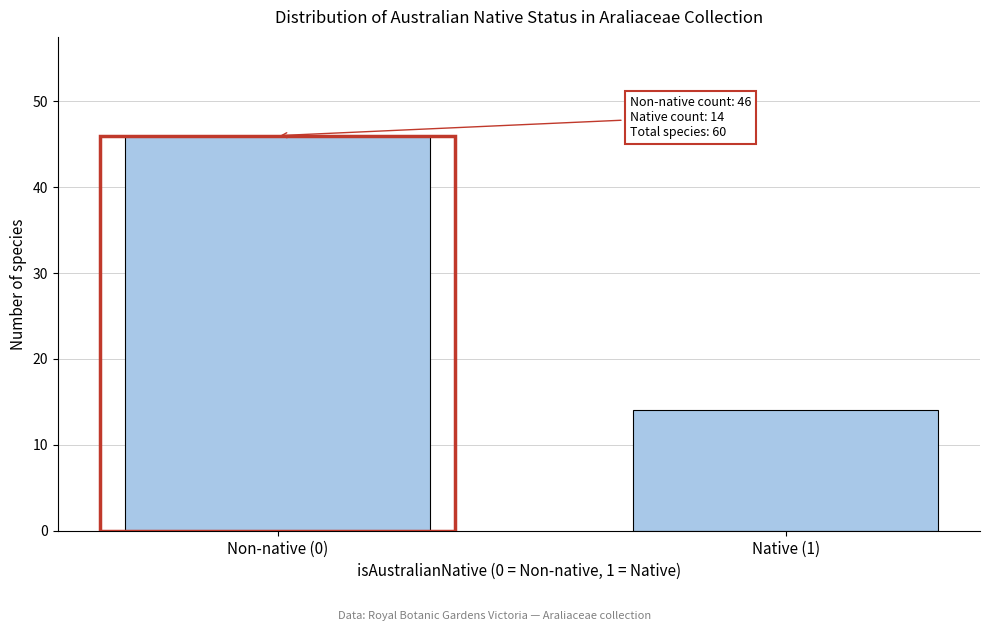

Reading left to right, what are all the values shown in this chart?

46	14